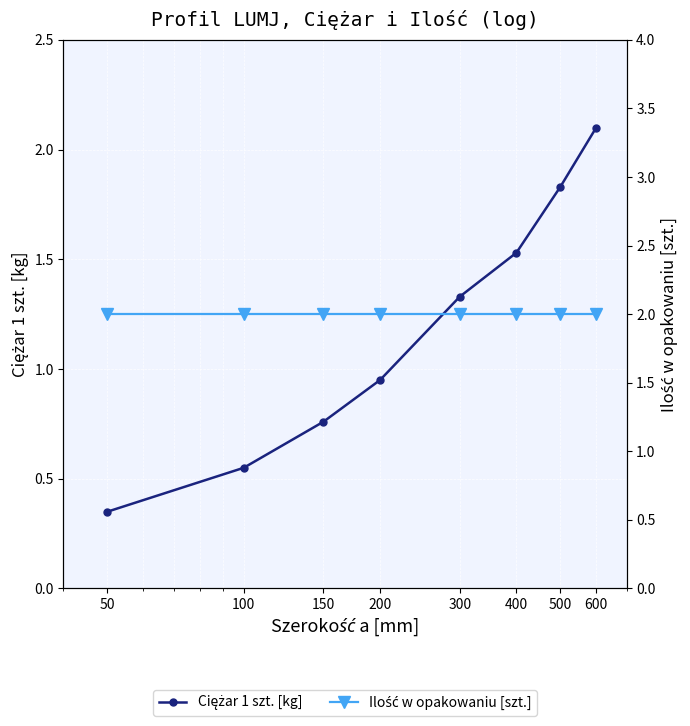

Where is Ciężar 1 szt. [kg] nearest to the value 1?

200